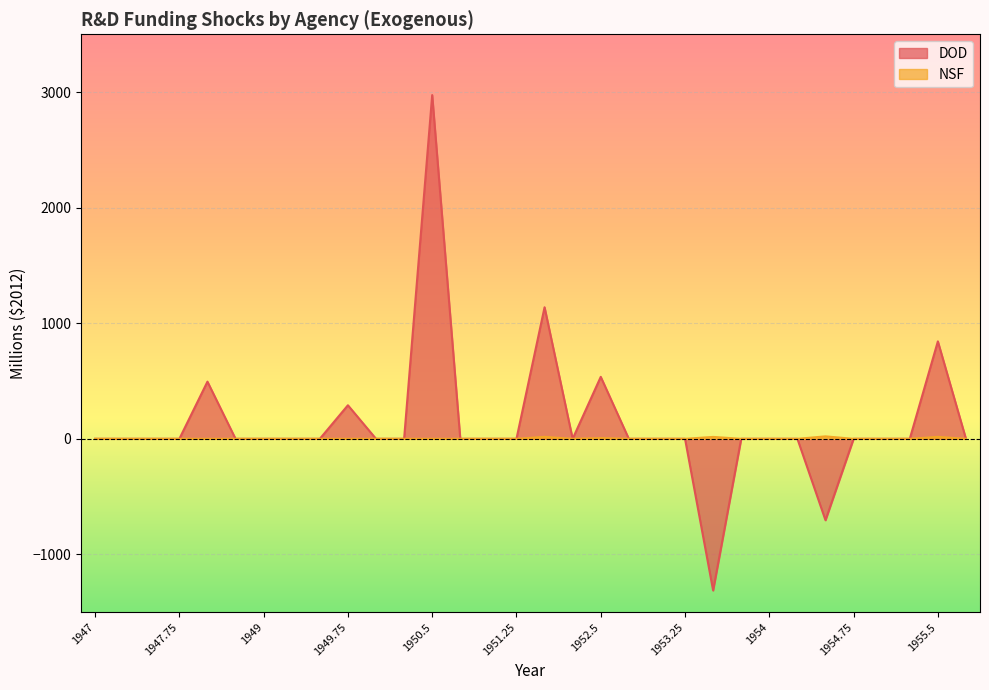

Which category has the highest value in the NSF series?

1954.5